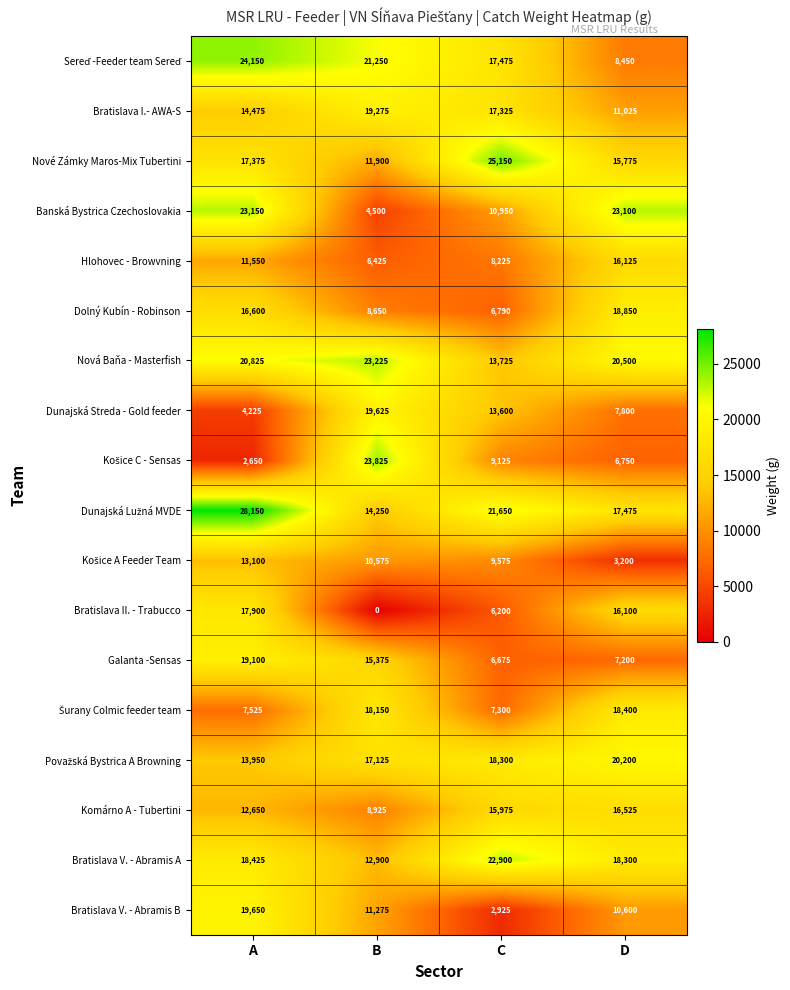

The Nové Zámky Maros-Mix Tubertini series shows 17375 at A. True or false?

True